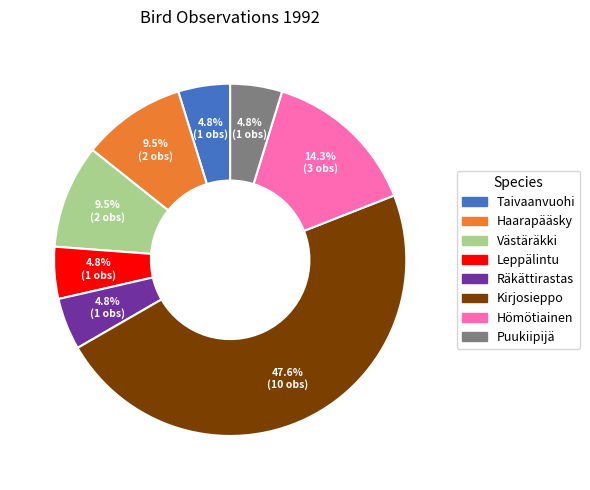

Is there a majority slice in this chart?

No